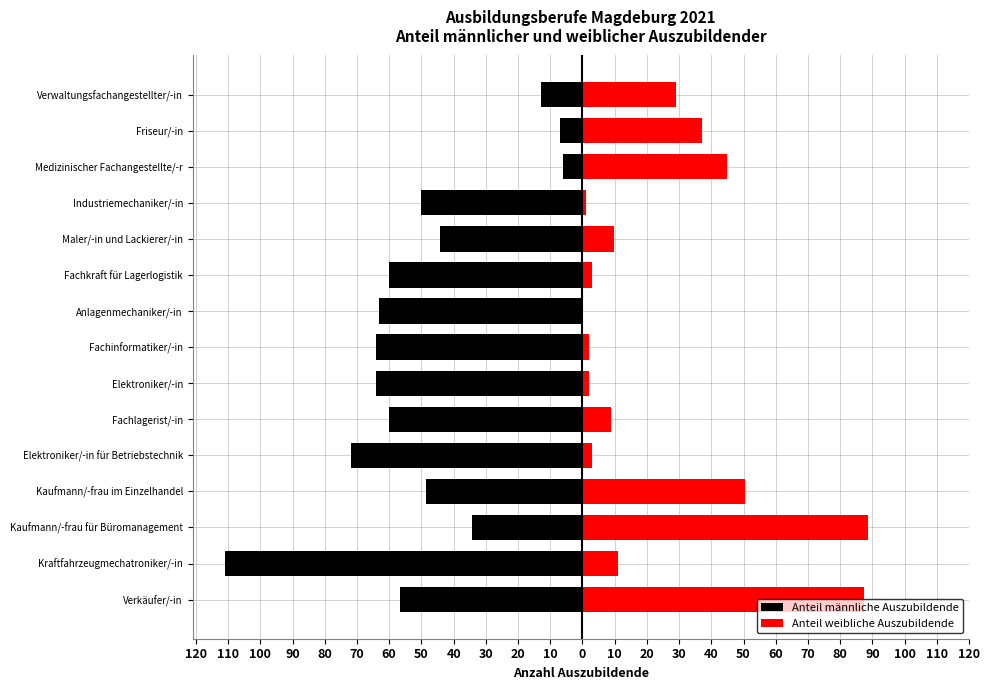

What is the maximum value shown in the chart?

88.7